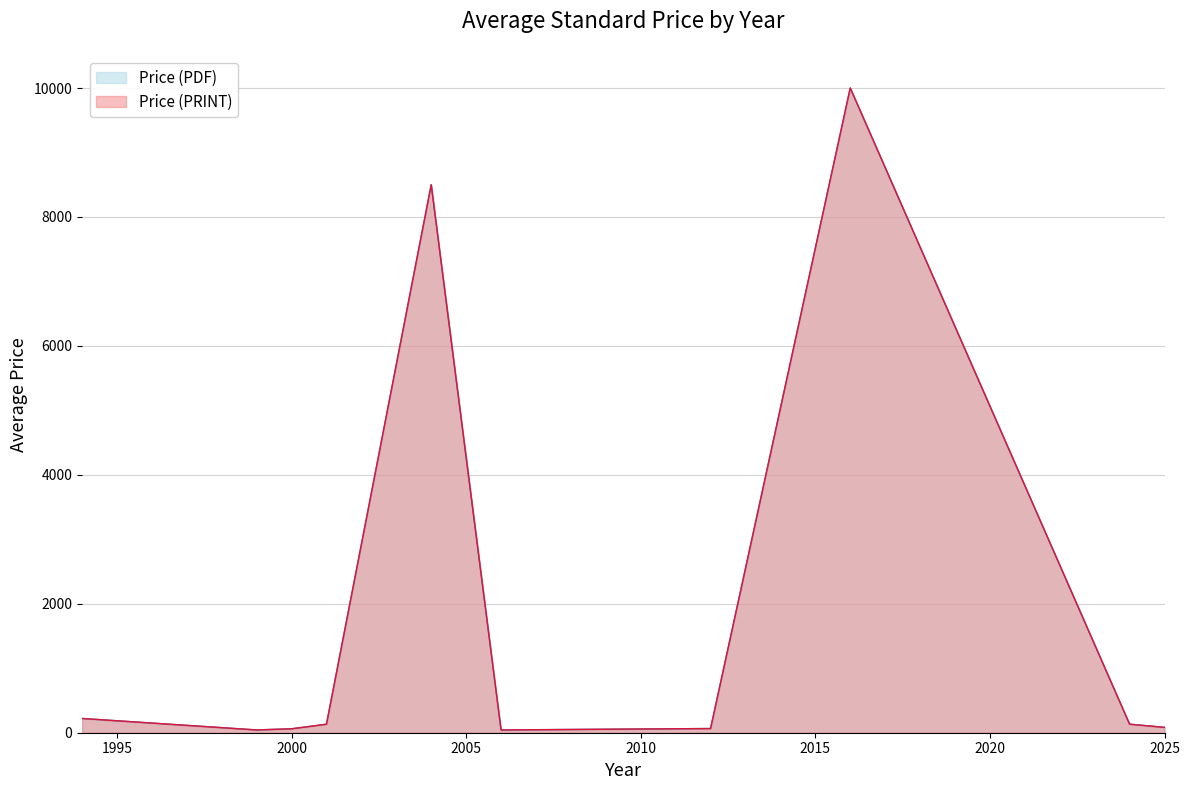

What are all the series names shown in the legend?

Price (PDF), Price (PRINT)